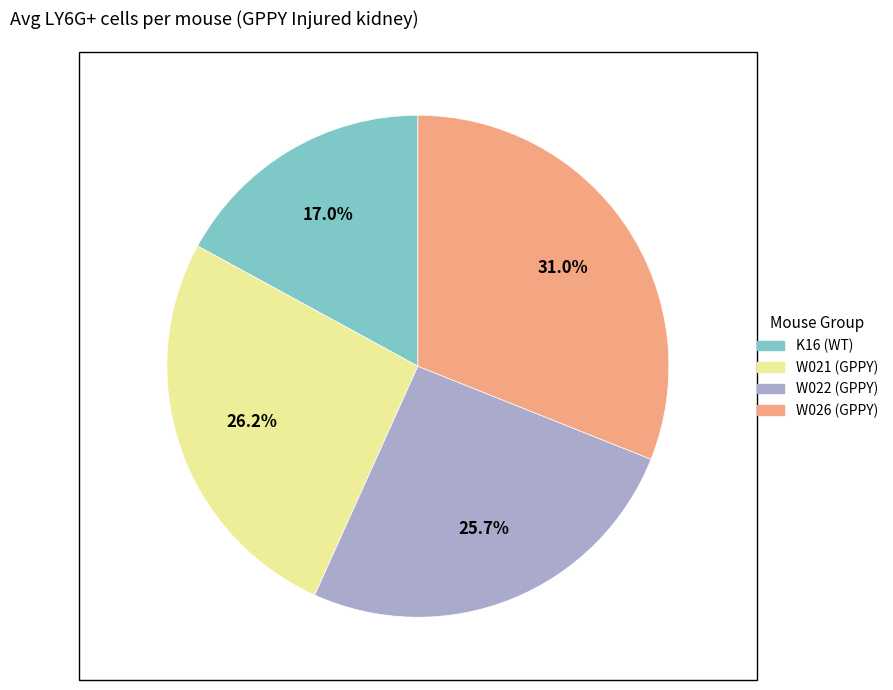

Is there a majority slice in this chart?

No